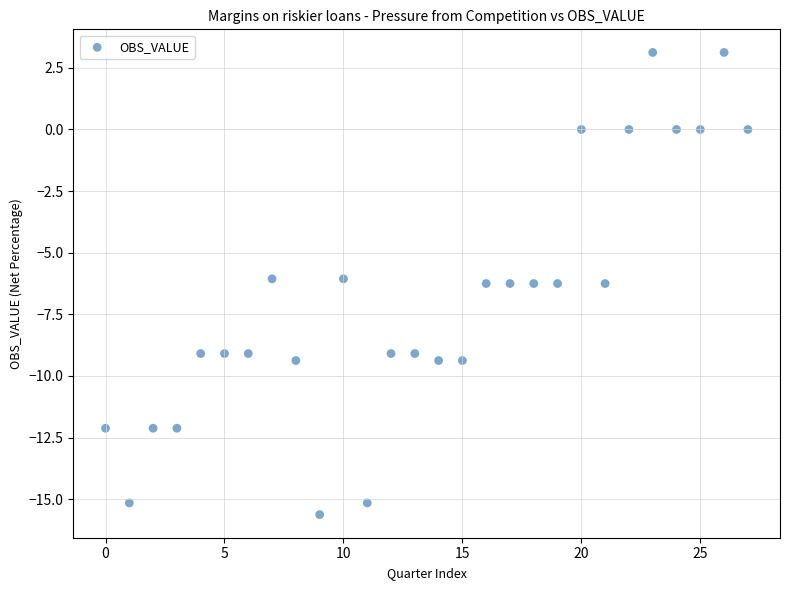

Count the number of points in this scatter plot.

28